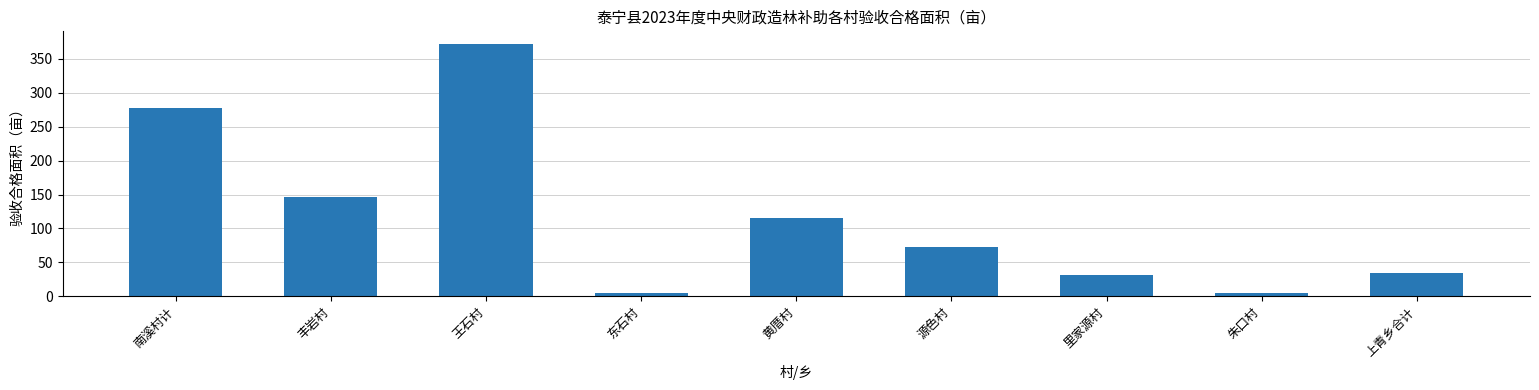

Where is the data nearest to the value 188?

丰岩村